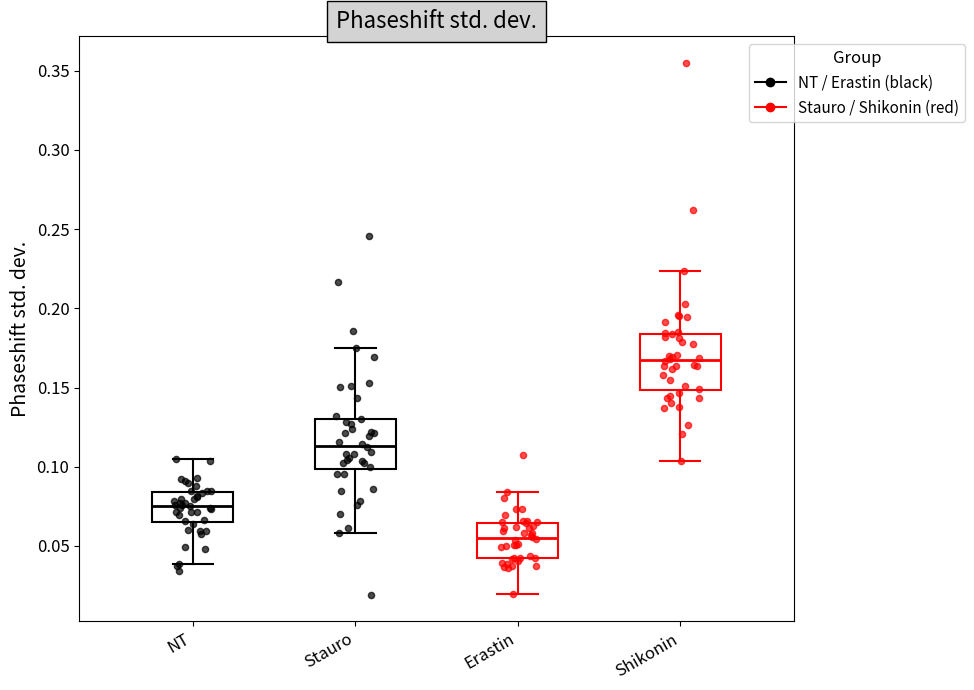

Reading left to right, transcribe this box plot: for each box, give where its median line is, the range the box spans, and where its two whiskers end, as read against the y-axis. The values are not printed on the chart, so give them approximately, as read against the axis.

NT: median 0.075, box 0.065 to 0.085, whiskers 0.040 to 0.105
Stauro: median 0.115, box 0.100 to 0.130, whiskers 0.060 to 0.175
Erastin: median 0.055, box 0.040 to 0.065, whiskers 0.020 to 0.085
Shikonin: median 0.165, box 0.150 to 0.185, whiskers 0.105 to 0.225